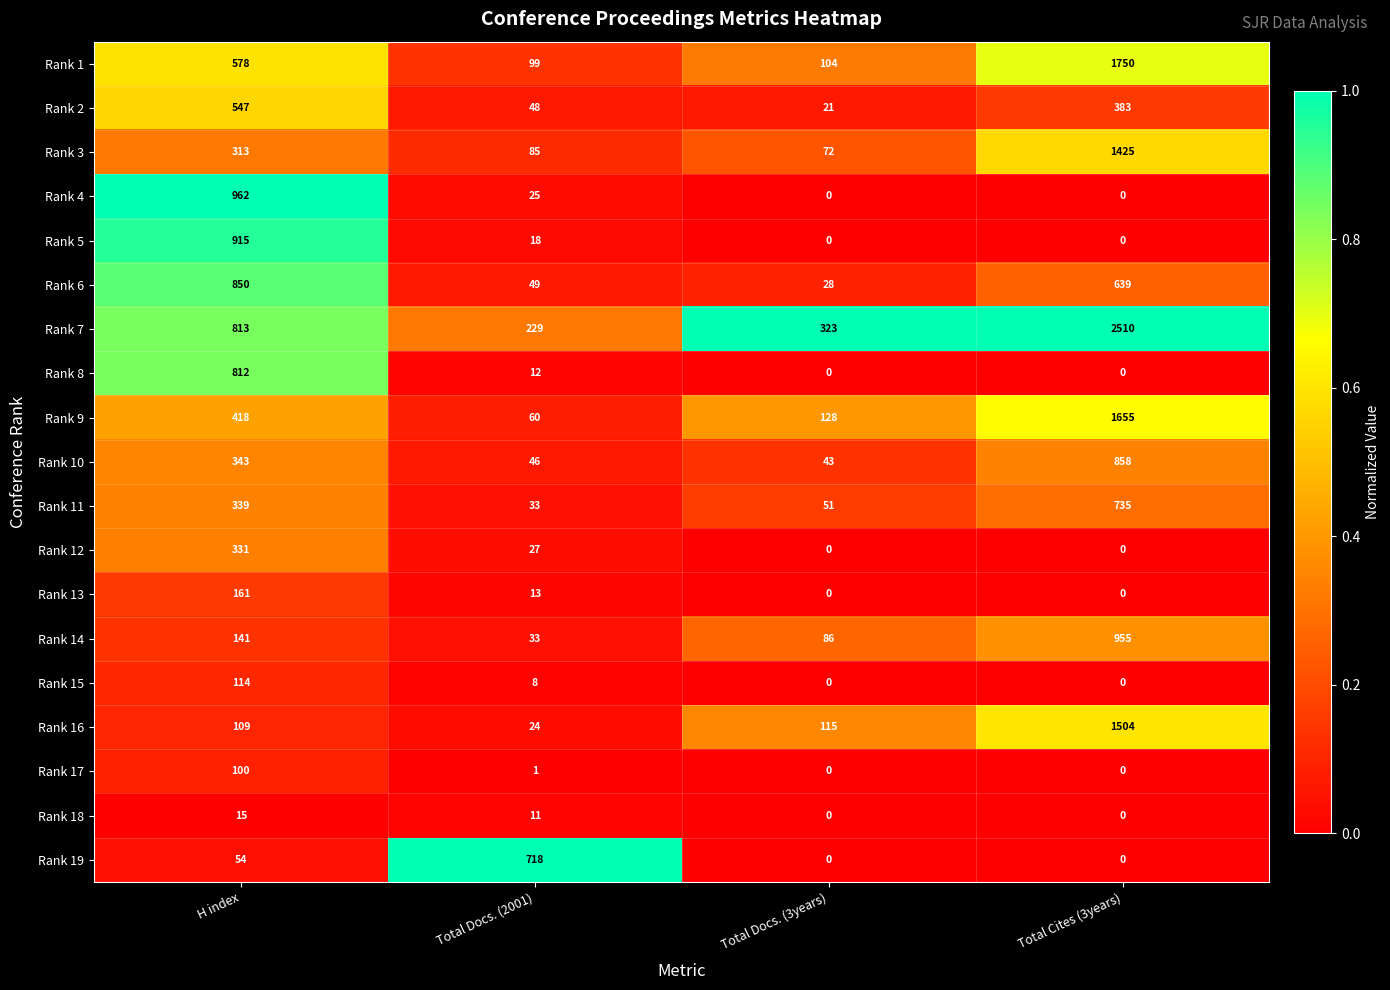

Rank the series at H index from lowest to highest value.

Rank 18, Rank 19, Rank 17, Rank 16, Rank 15, Rank 14, Rank 13, Rank 3, Rank 12, Rank 11, Rank 10, Rank 9, Rank 2, Rank 1, Rank 8, Rank 7, Rank 6, Rank 5, Rank 4